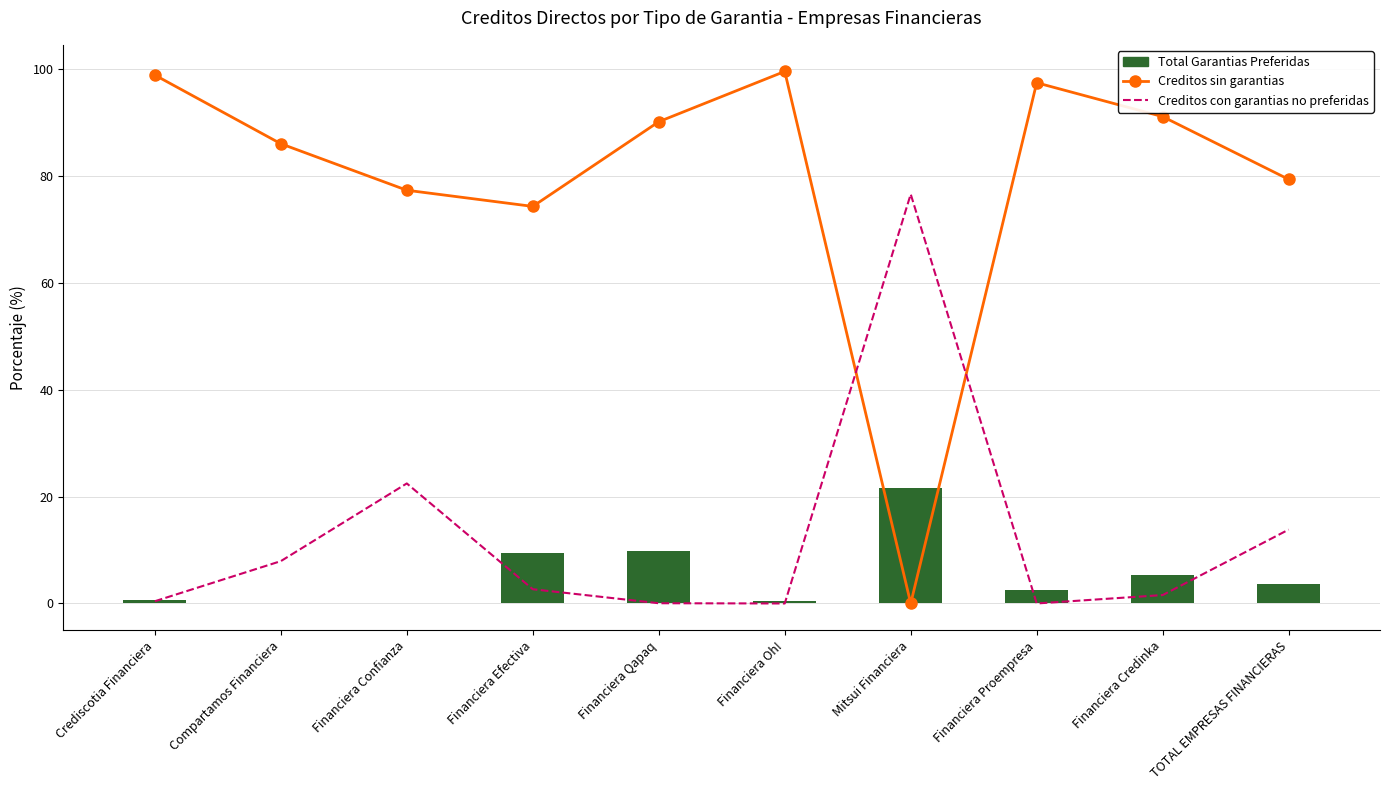

Reading left to right, extract all data points from this chart.

Creditos sin garantias: 98.9	86.1	77.4	74.3	90.2	99.6	0.0	97.5	91.1	79.4
Creditos con garantias no preferidas: 0.4	7.9	22.5	2.7	0.0	0.0	76.6	0.0	1.6	13.8
Total Garantias Preferidas: 0.6	0.0	0.2	9.4	9.8	0.4	21.5	2.5	5.3	3.6